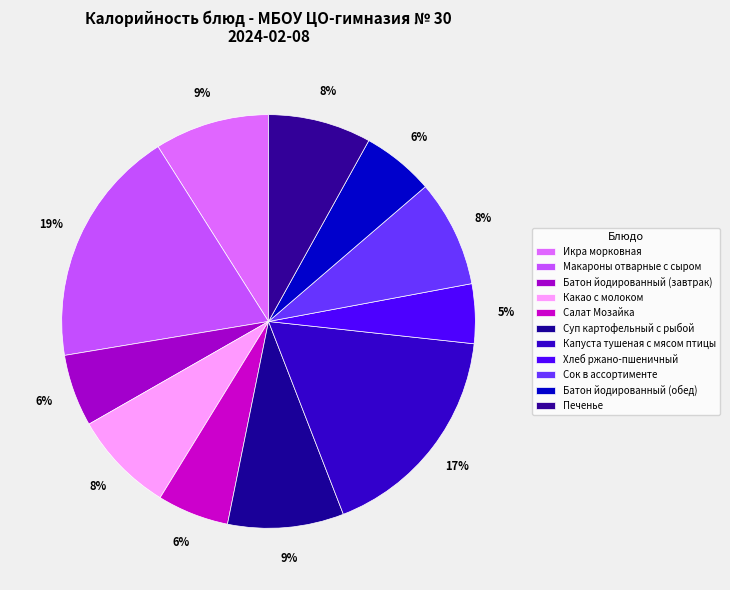

How many segments does this pie chart have?

11